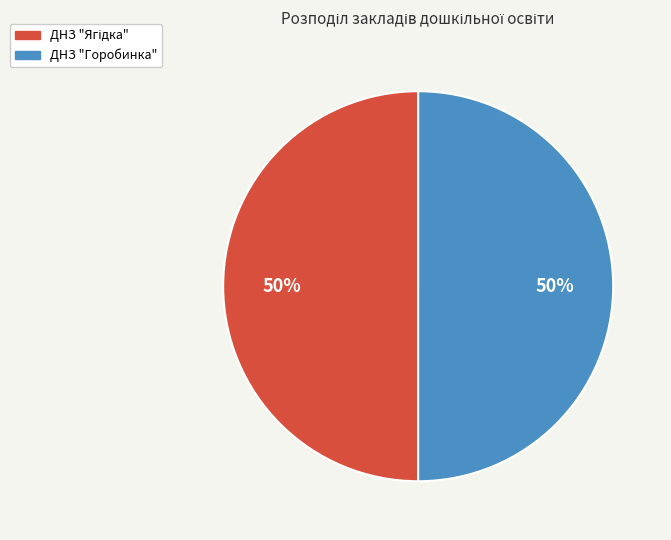

To the nearest percent, what is the average slice percentage?

50%